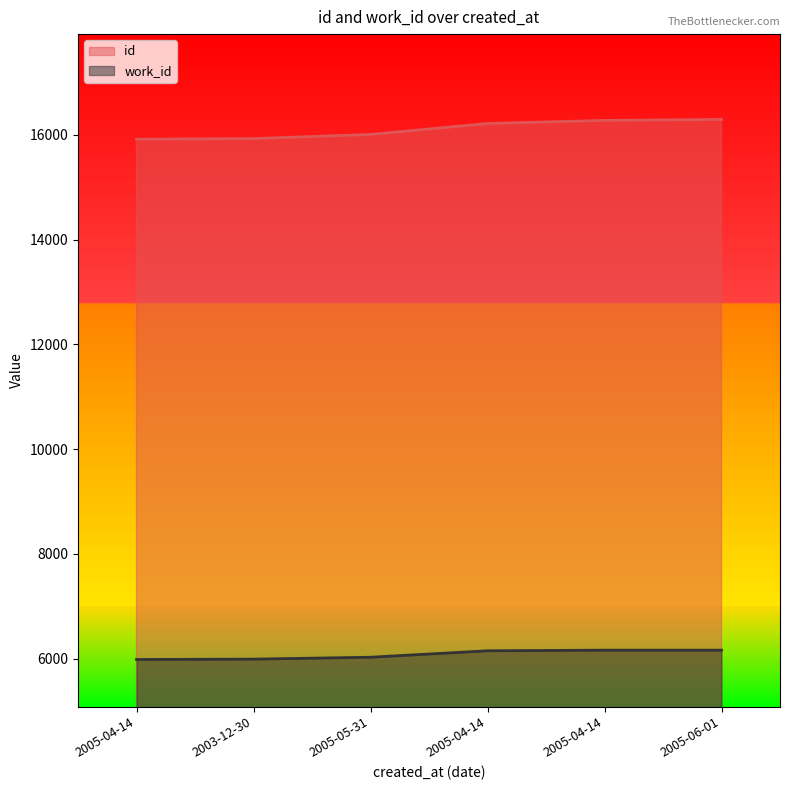

At which label does id reach its peak?

2005-06-01